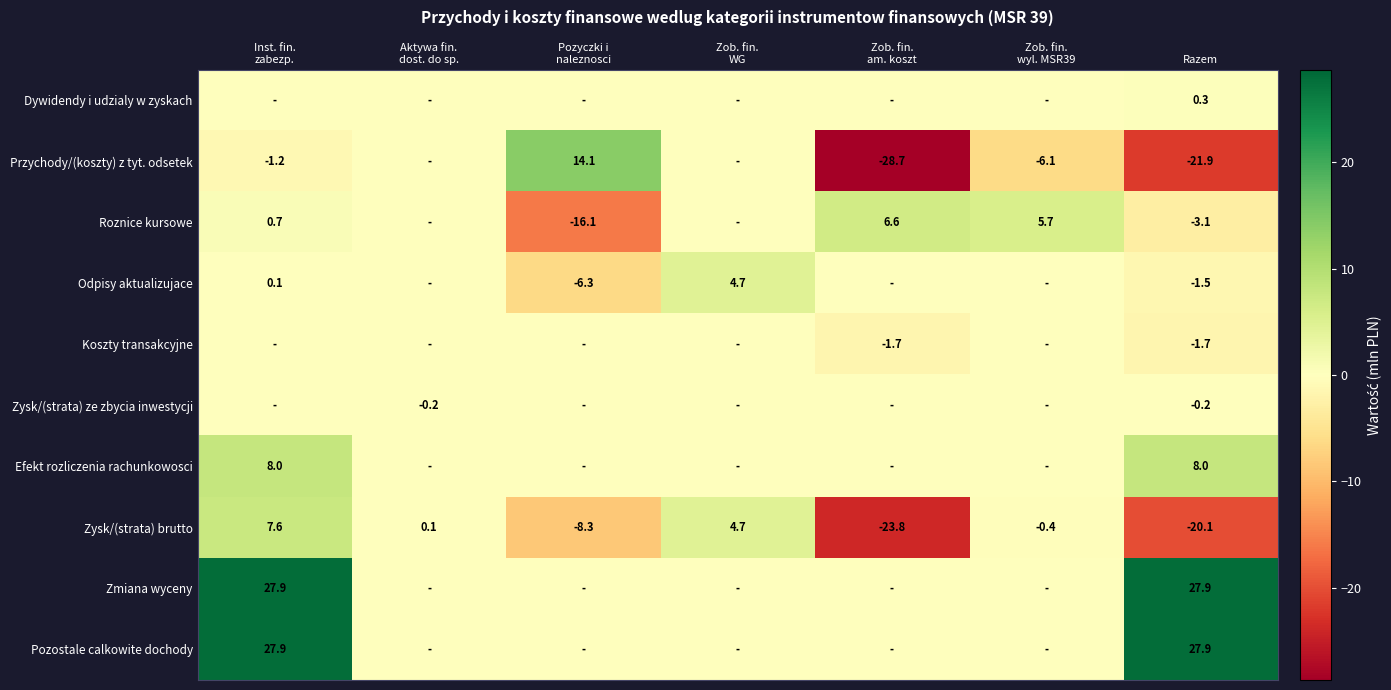

Is it true that Przychody/(koszty) z tyt. odsetek equals -34.0 at Razem?

False